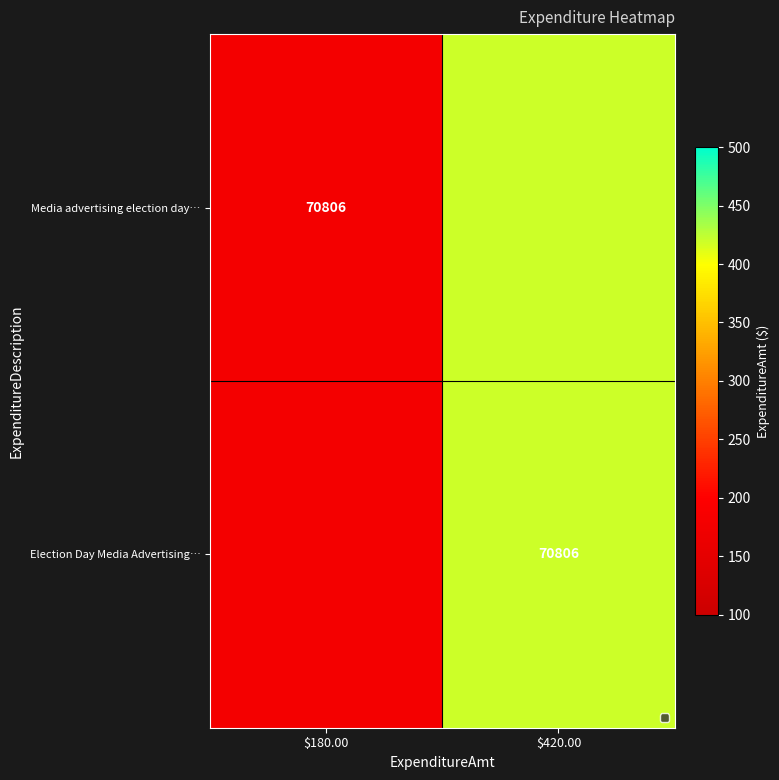

The Media advertising election day… series shows 70806 at $180.00. True or false?

True